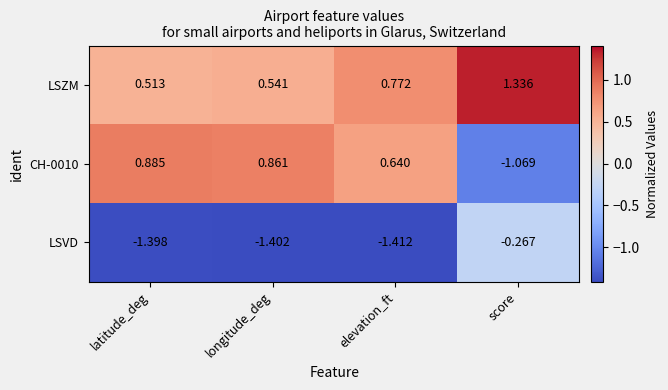

Rank the categories by LSZM value from highest to lowest.

score, elevation_ft, longitude_deg, latitude_deg